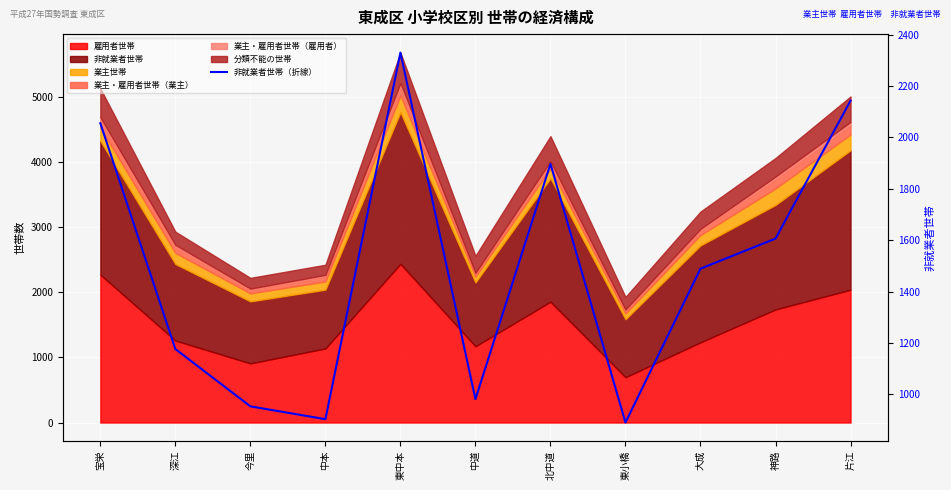

How many lines are shown in the chart?

1